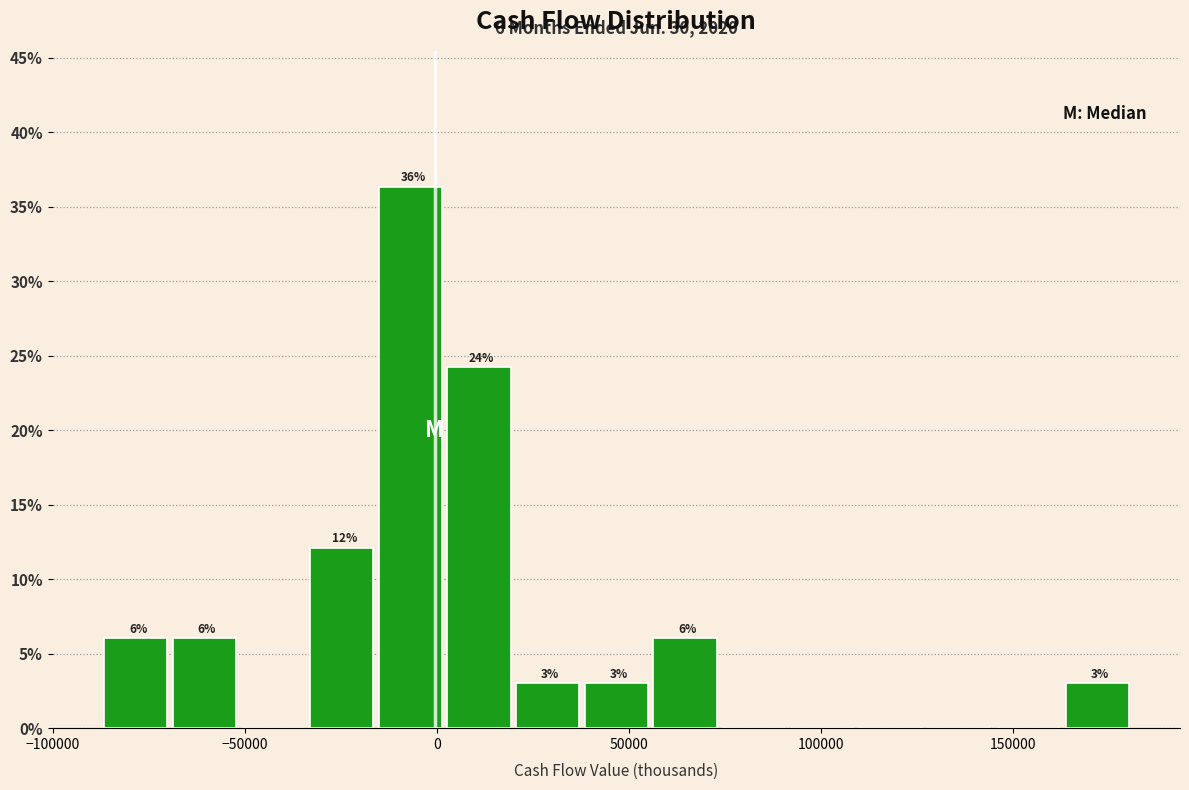

Read against the x-axis, roughly where is the centre of the tallest bar?

-5000